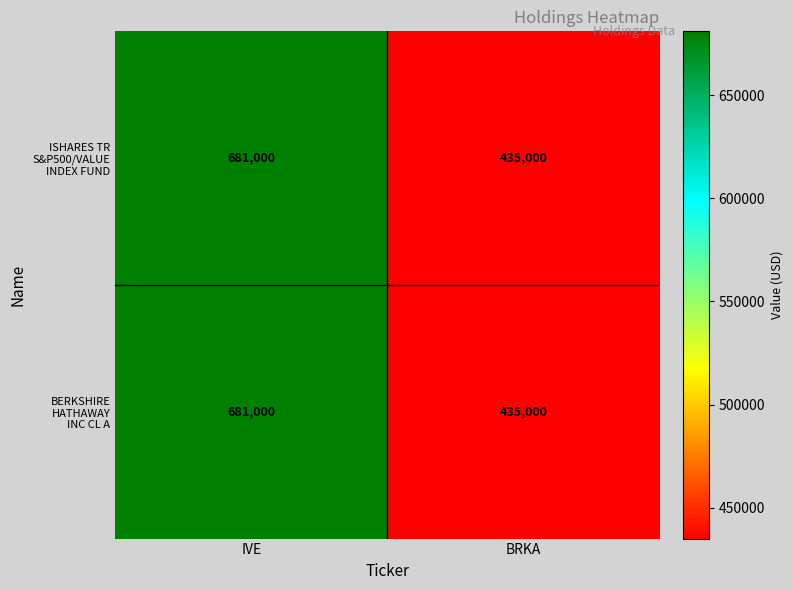

What is the minimum value shown in the chart?

435000